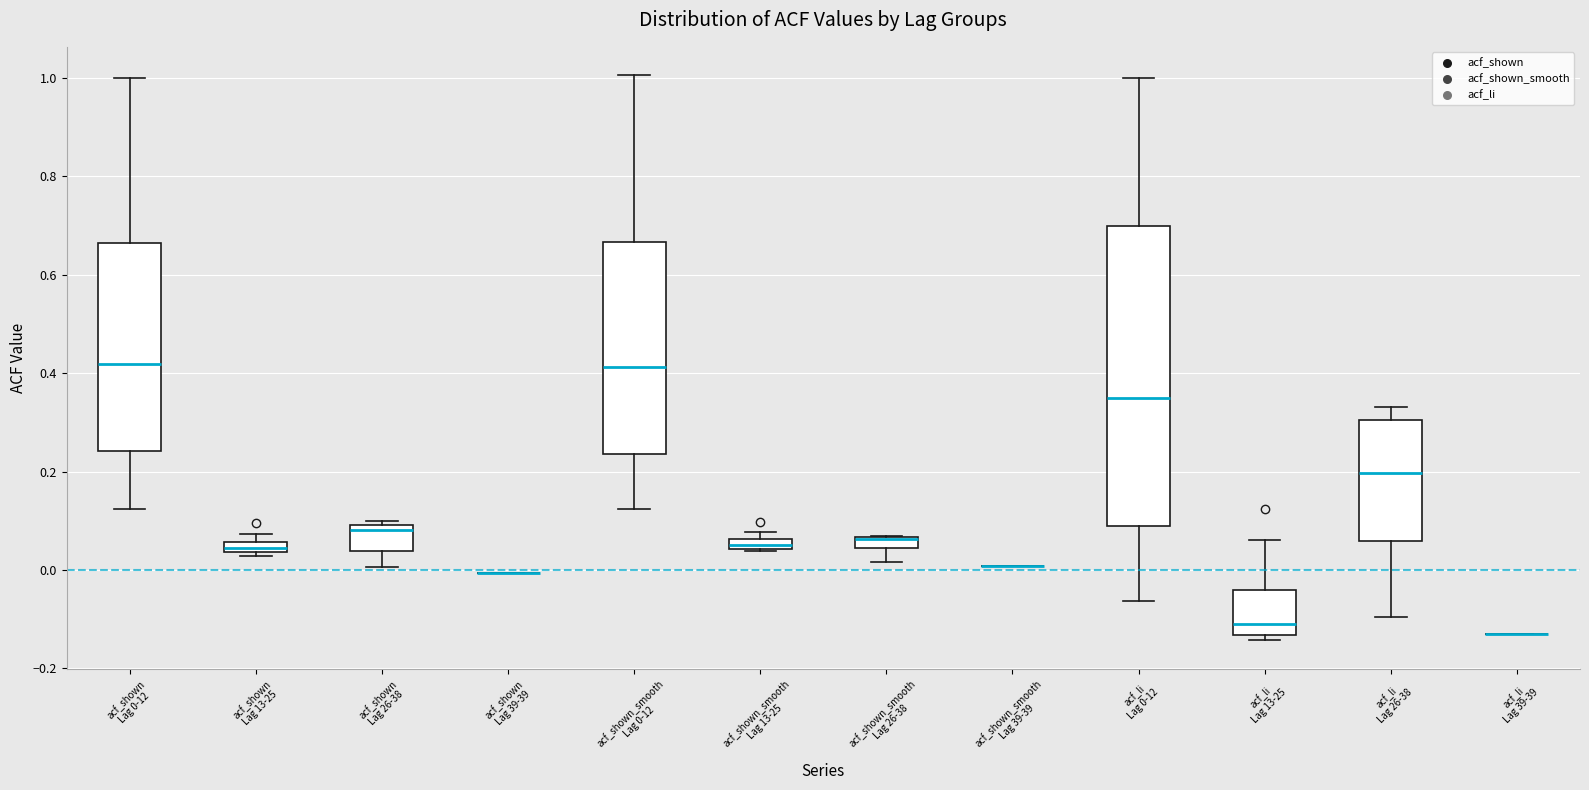

Where does the upper whisker of the box for acf_shown Lag 0-12 end on the y-axis? The values are not printed on the chart, so give them approximately, as read against the axis.

1.00